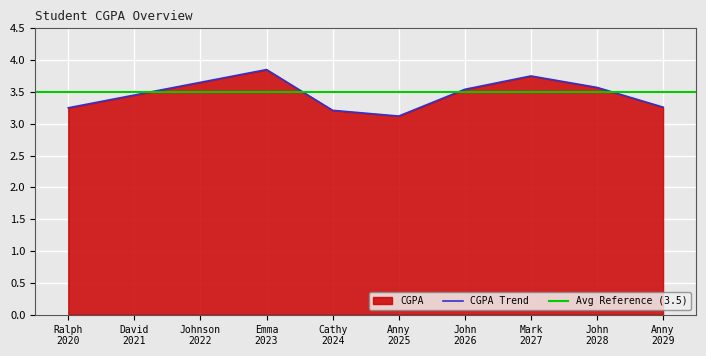

What is the sum of all values?

34.6